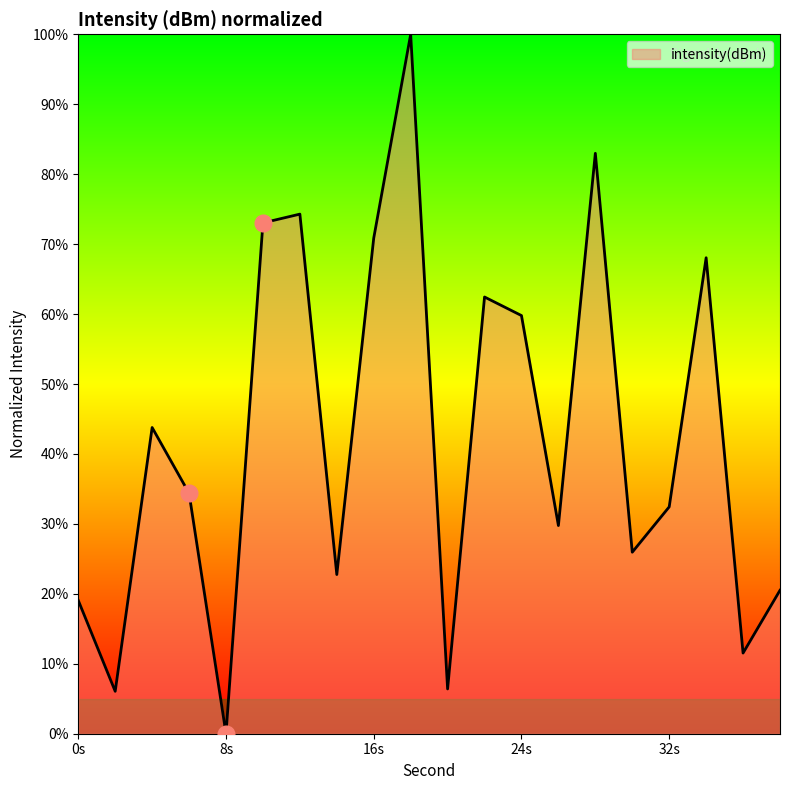

What is the difference between the maximum and minimum values?

100.0